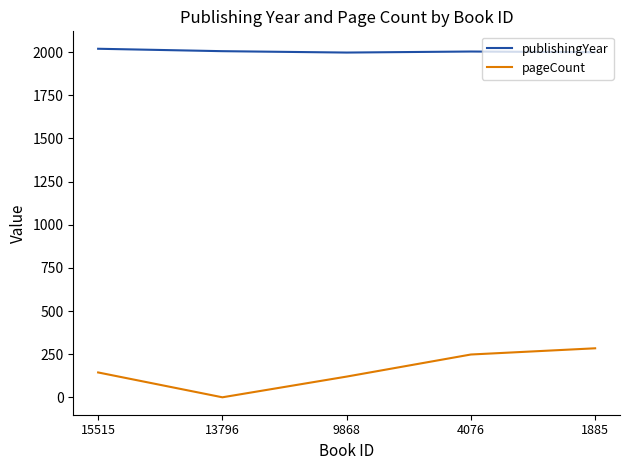

Rank the series at 1885 from highest to lowest value.

publishingYear, pageCount